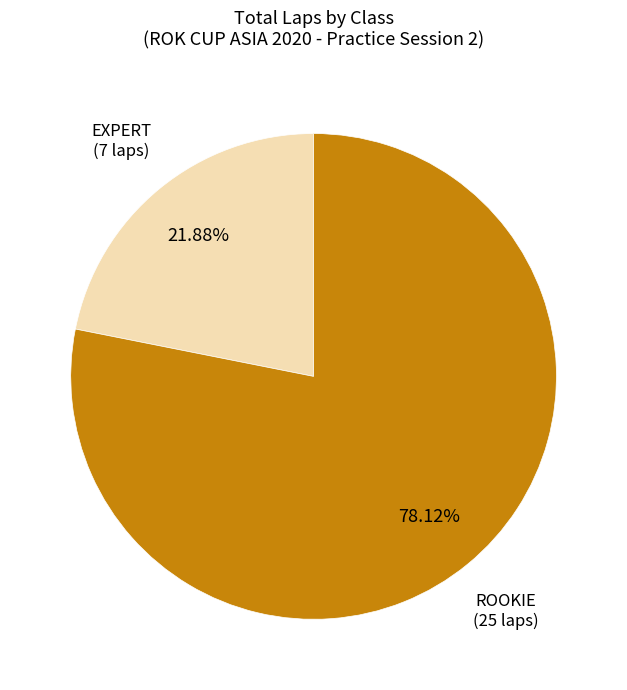

Rank the categories by value from highest to lowest.

ROOKIE, EXPERT